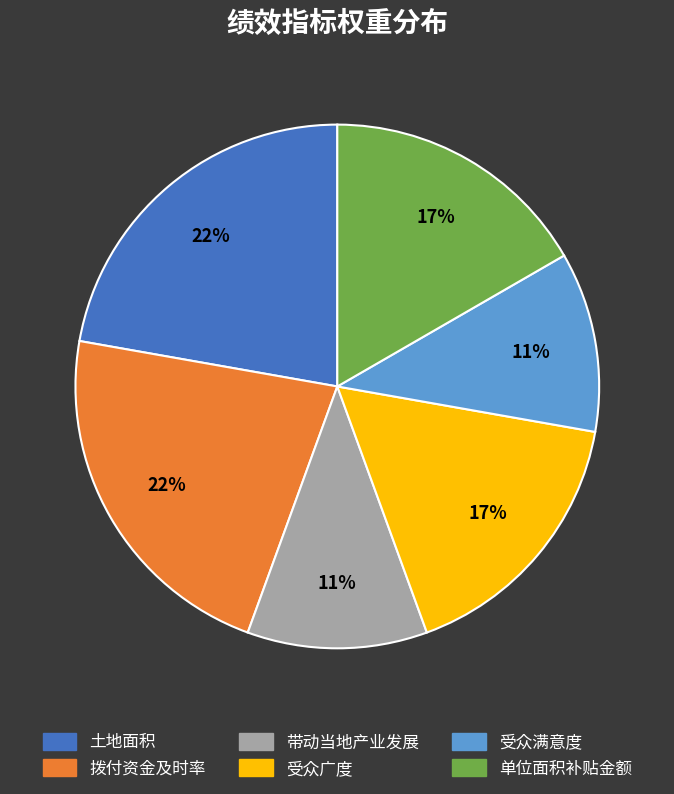

To the nearest percent, what portion does 单位面积补贴金额 represent?

17%